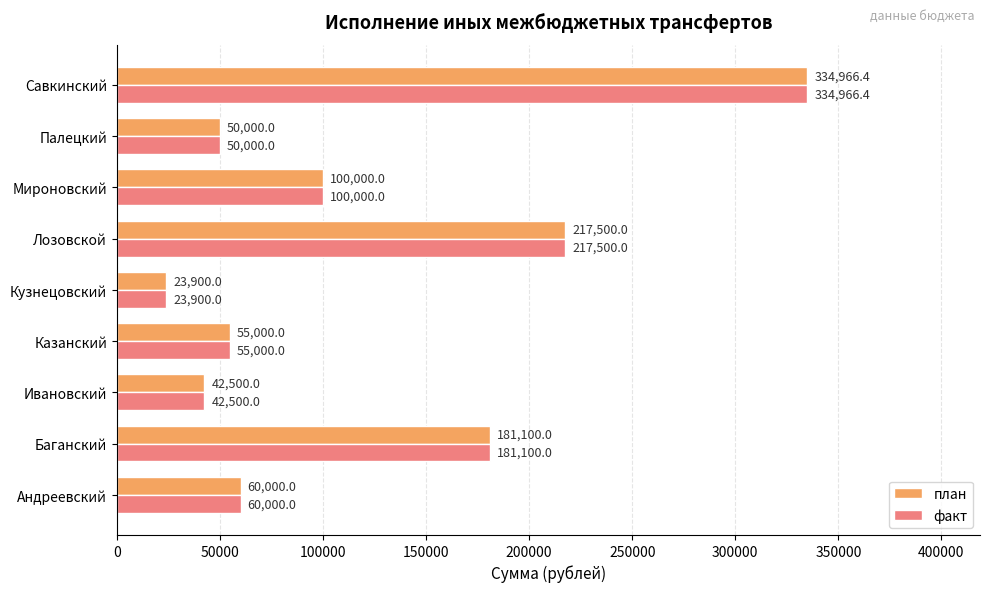

Is the value of факт at Савкинский greater than the value of план at Кузнецовский?

Yes